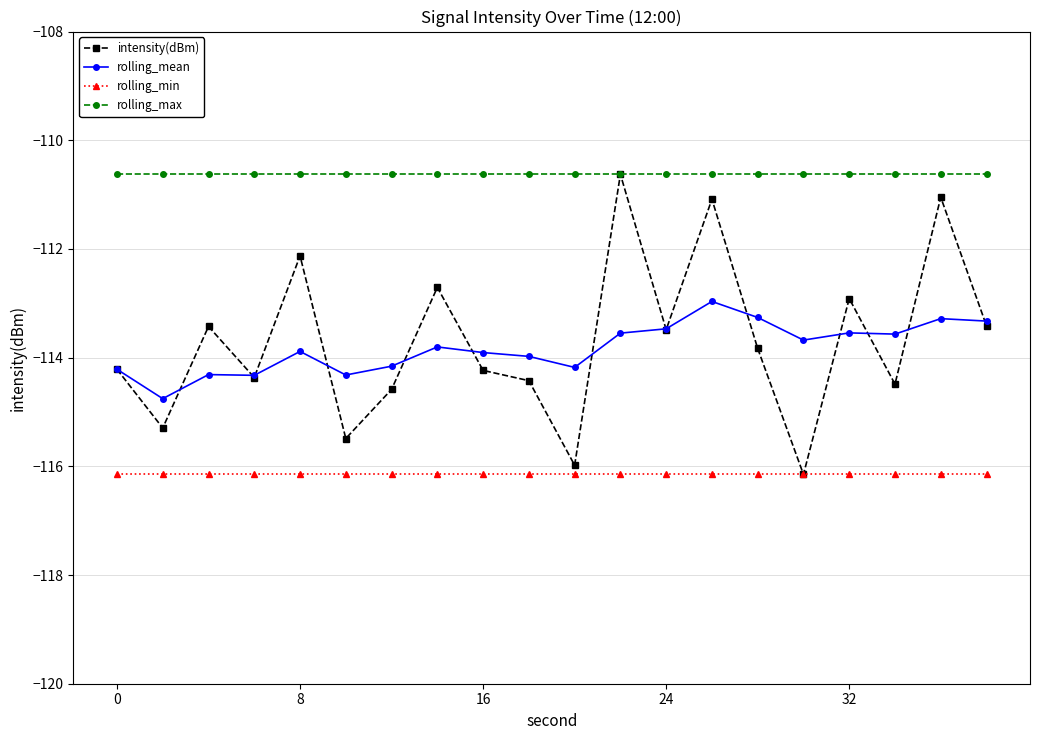

Which series has the largest total across all categories?

rolling_max